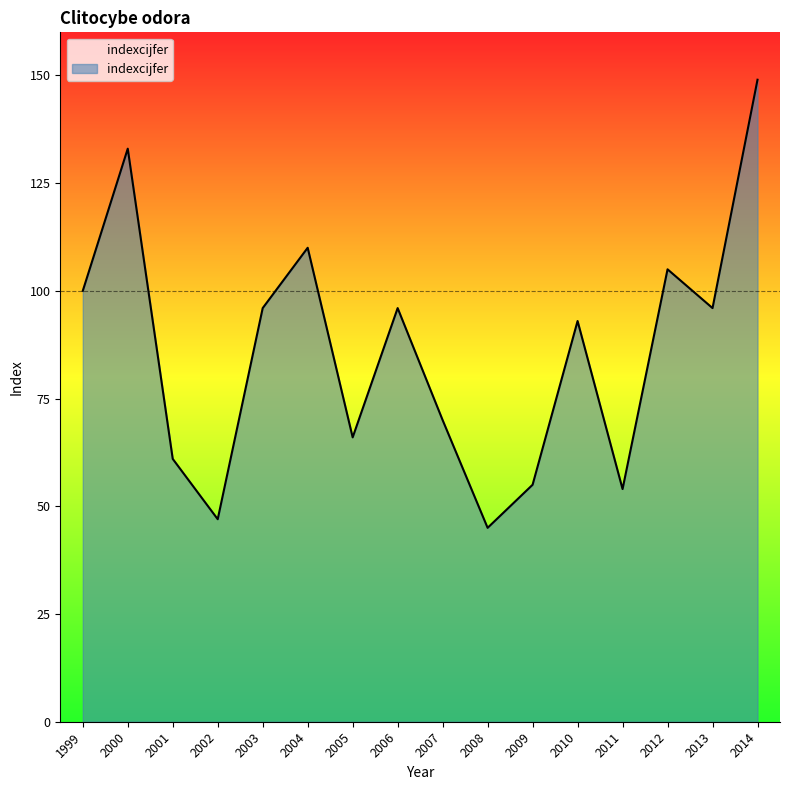

Where does the data first go above 96?

1999